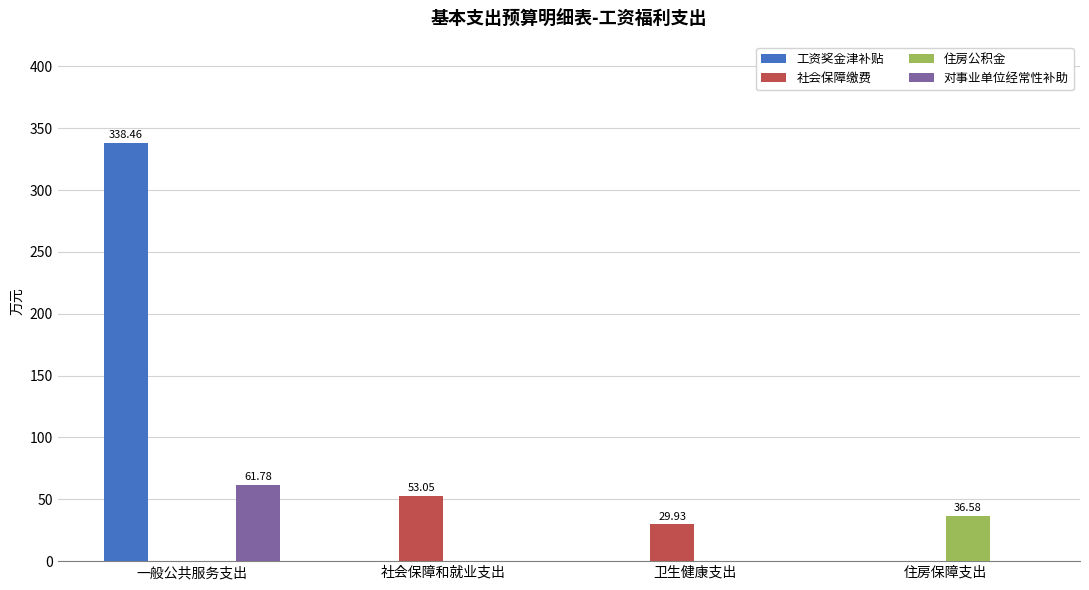

At which label does 社会保障缴费 reach its peak?

社会保障和就业支出